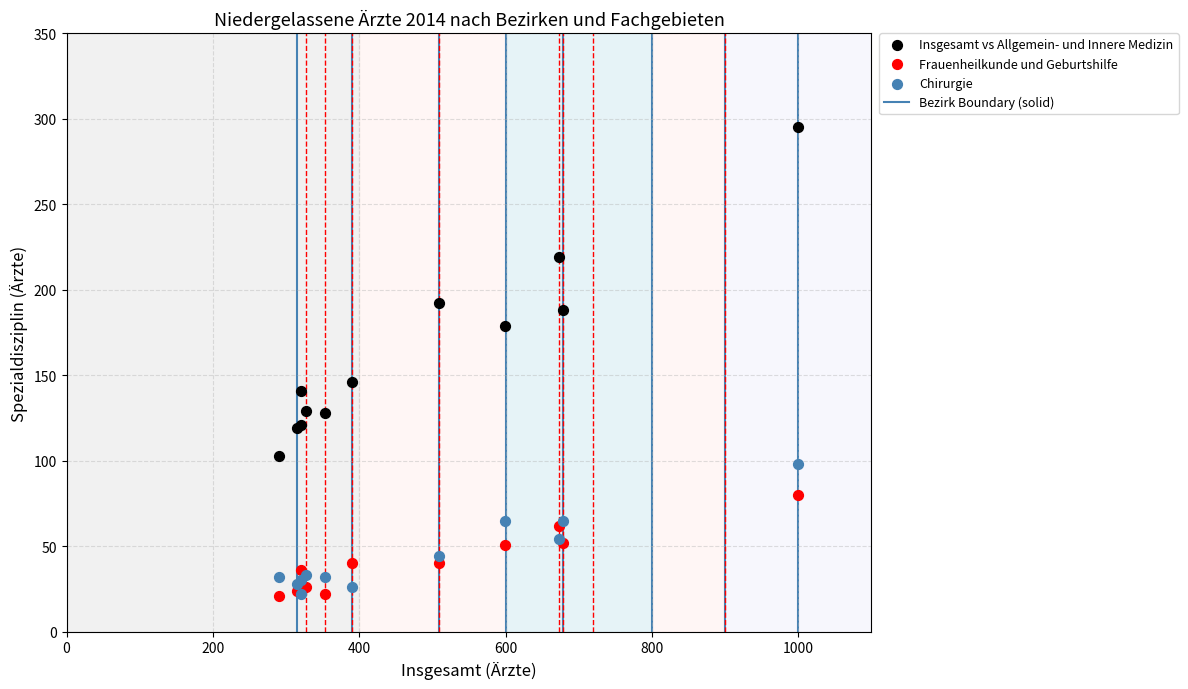

Across all series, what Y value is closest to 158?

146